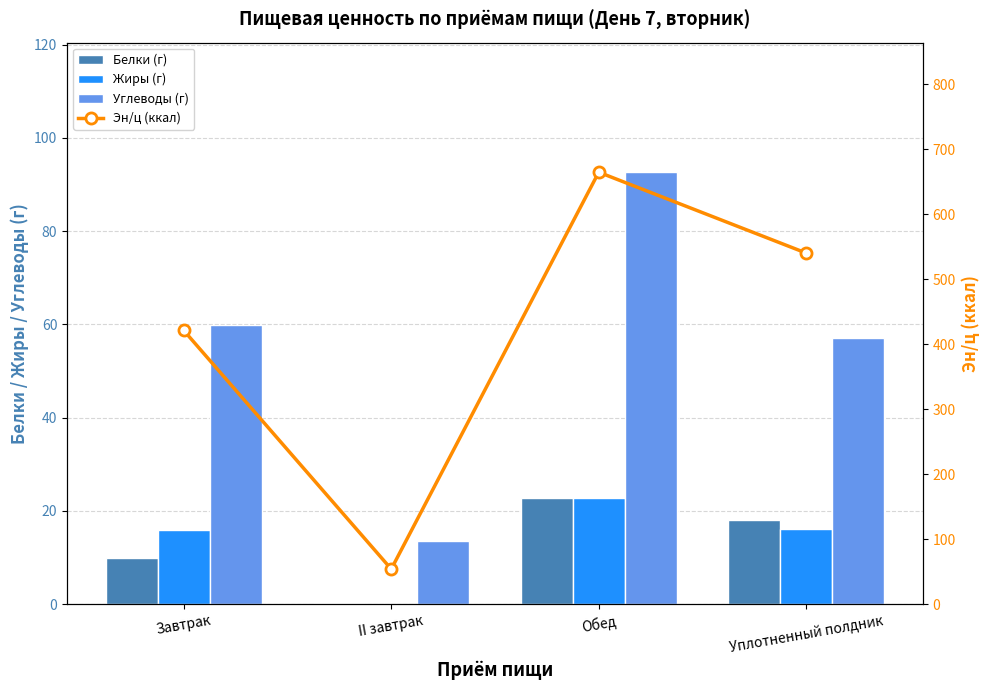

List the series in order of their peak value, highest first.

Эн/ц (ккал), Углеводы (г), Жиры (г), Белки (г)